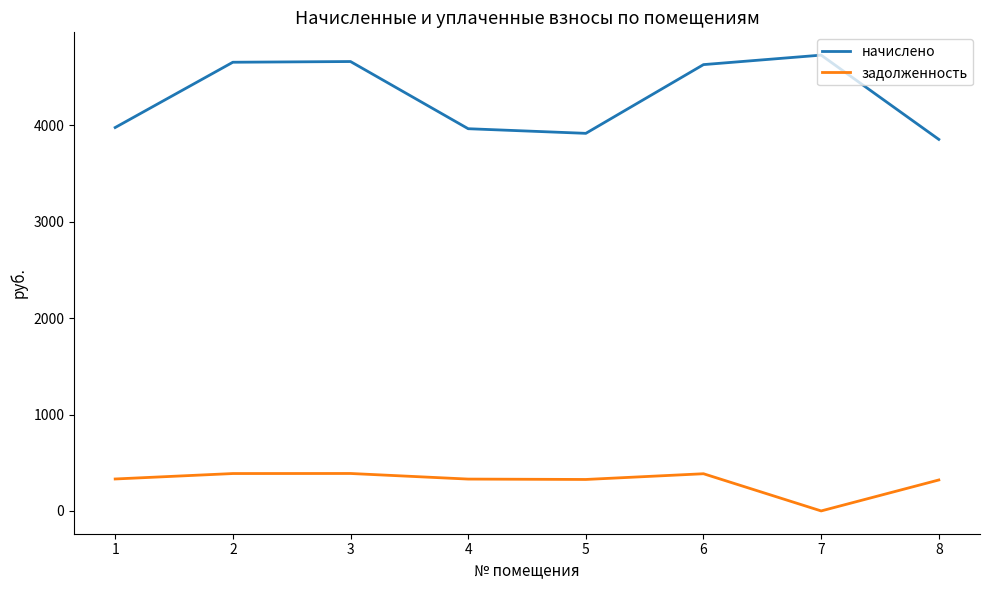

How many values in the задолженность series are below 331?

4